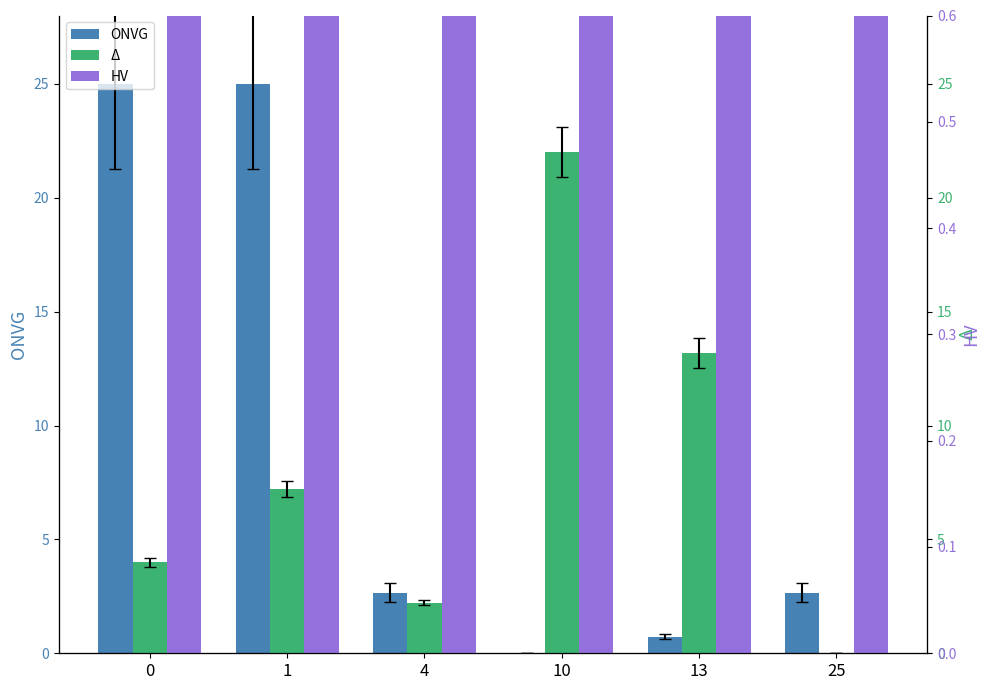

What is the greatest value displayed?

25.0